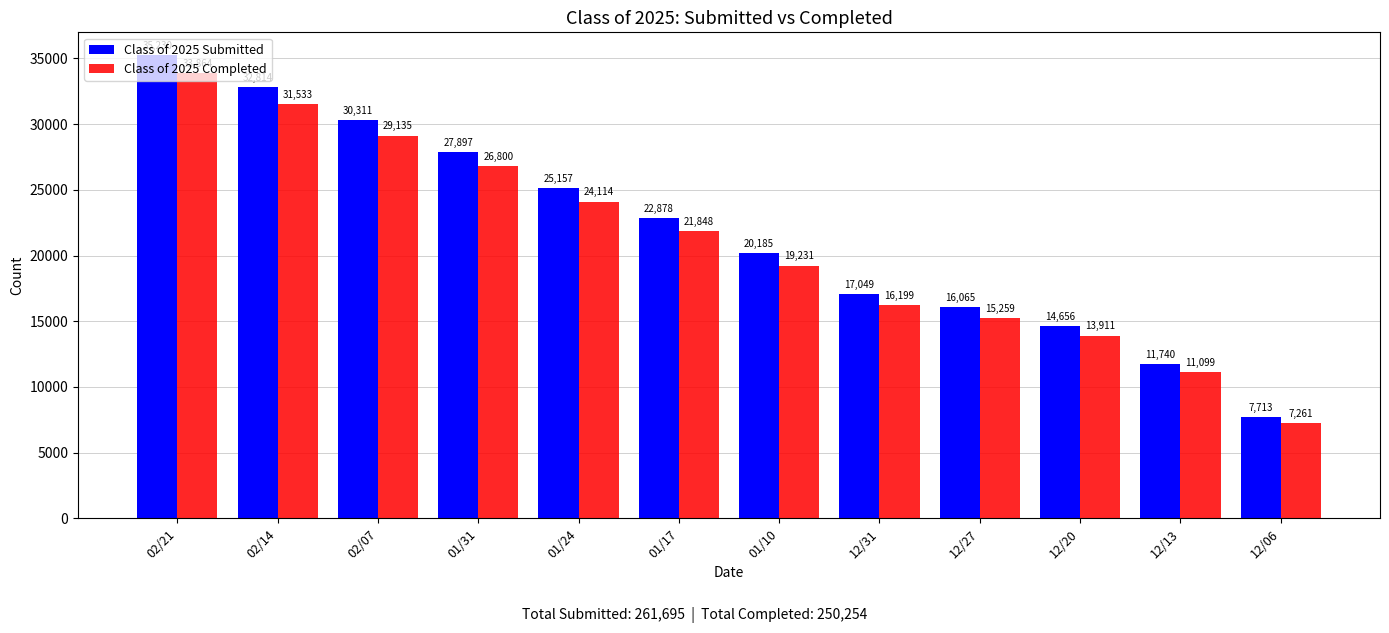

At which label is Class of 2025 Completed closest to 20562?

01/17